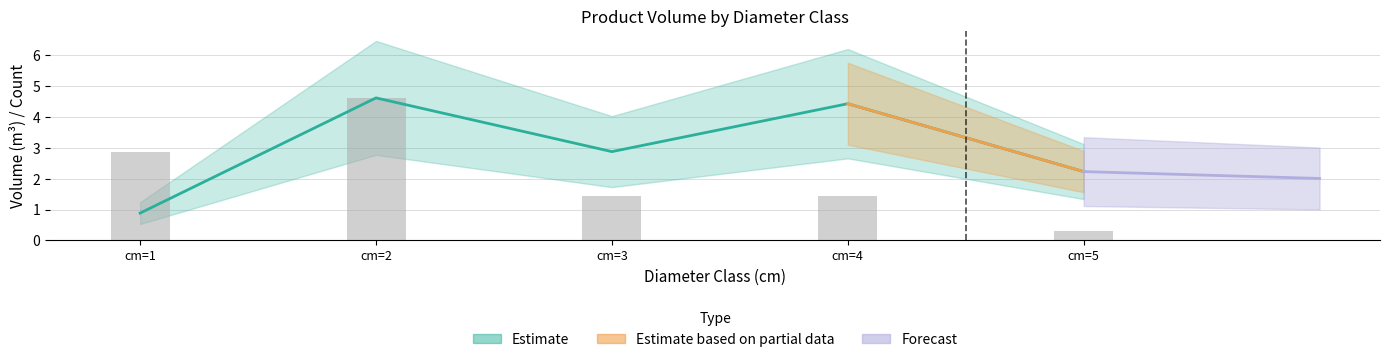

At which label is the value closest to 2?

cm=3